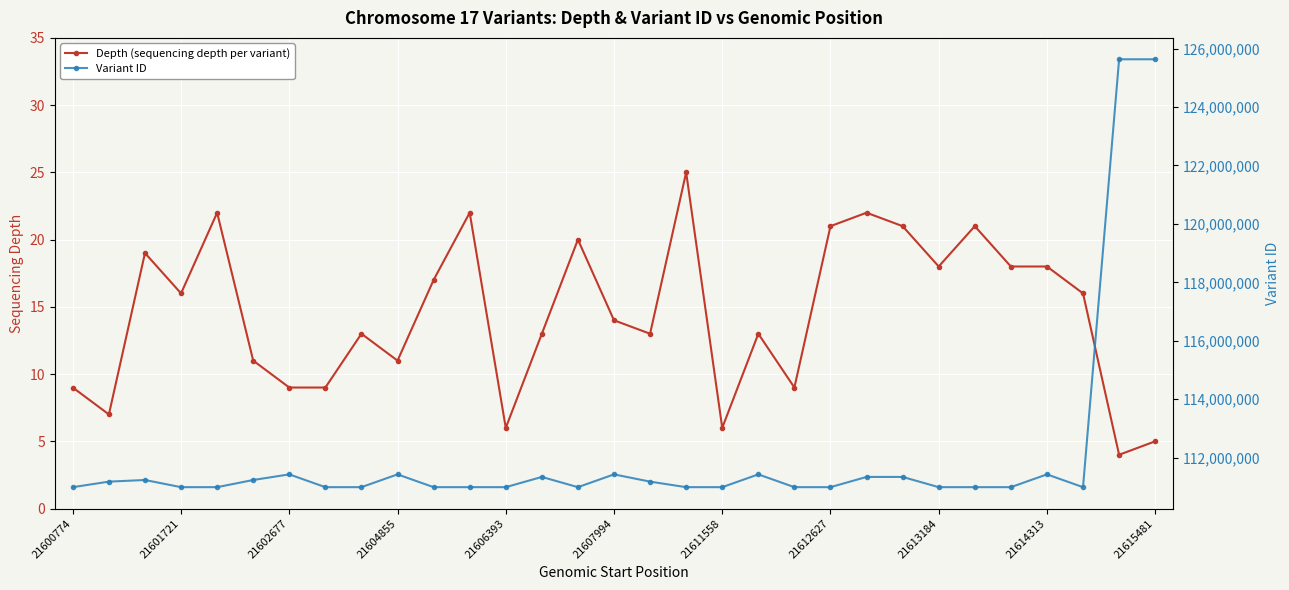

How many categories are shown in the chart?

31